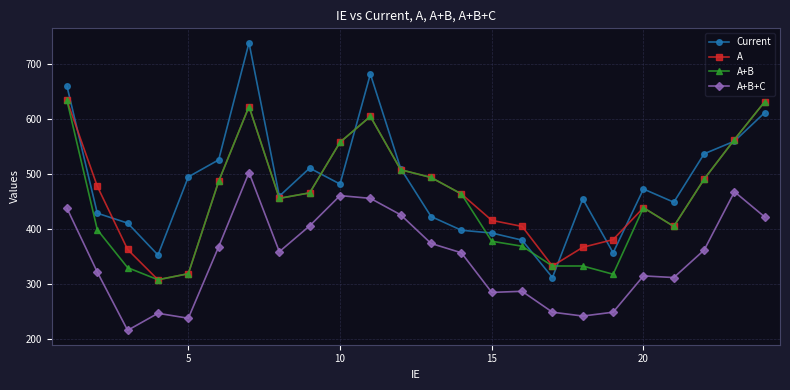

Count the number of data series in this chart.

4